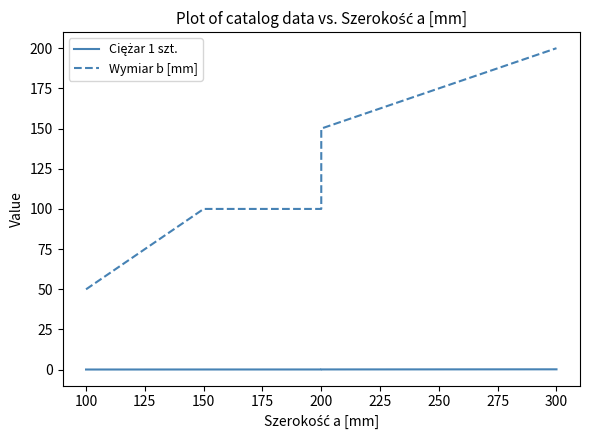

Rank the series by their maximum value, from lowest to highest.

Ciężar 1 szt., Wymiar b [mm]